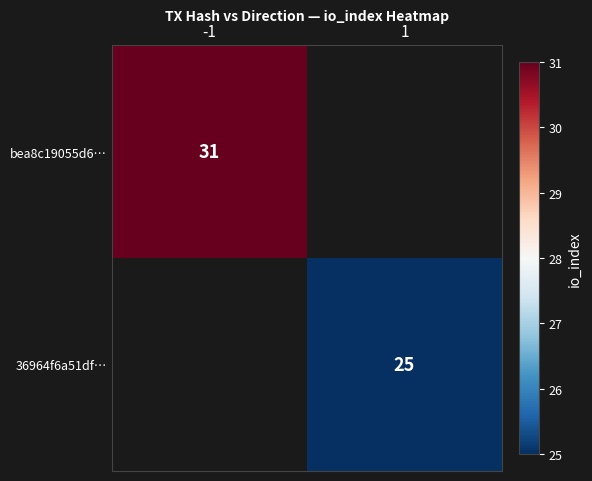

True or false: 36964f6a51df… has a value of 25 at 1.

True